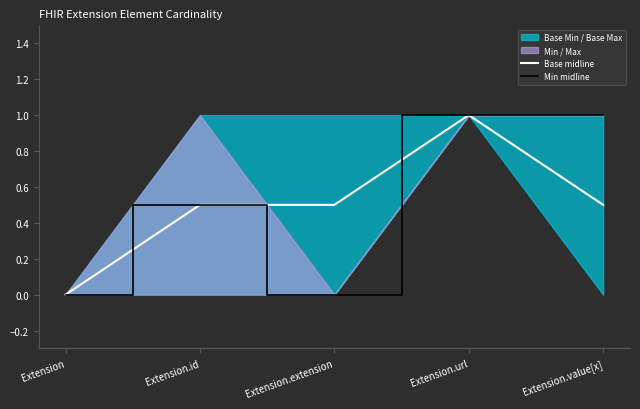

Is the value of Base midline at Extension.value[x] greater than the value of Min midline at Extension?

Yes